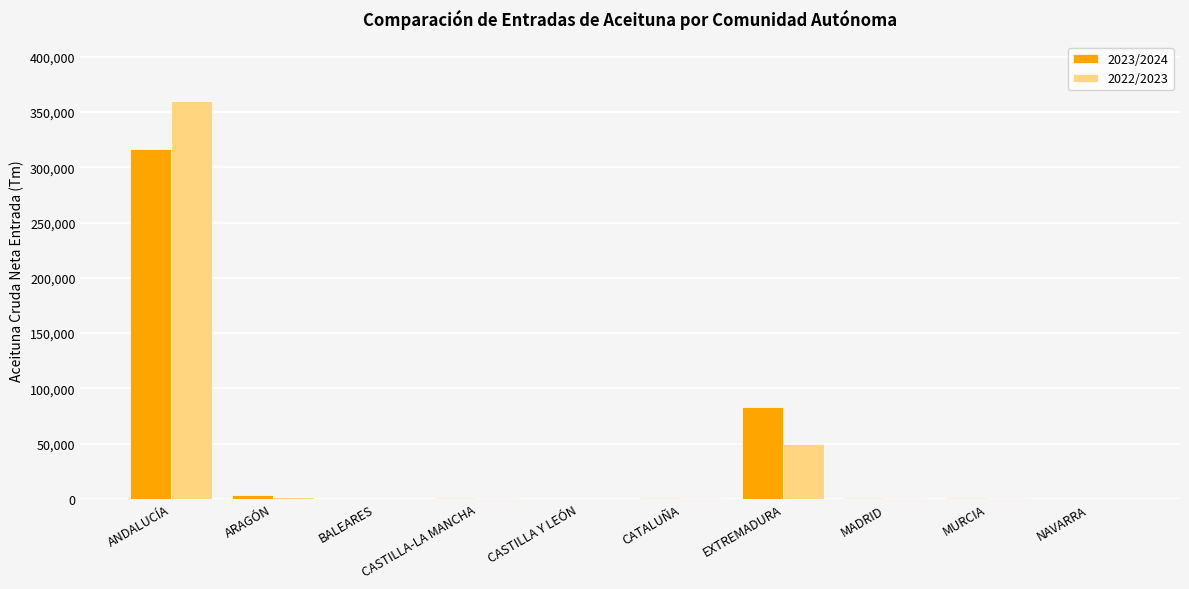

What is the sum of the 2022/2023 values at CATALUÑA and CASTILLA-LA MANCHA?

1108.5